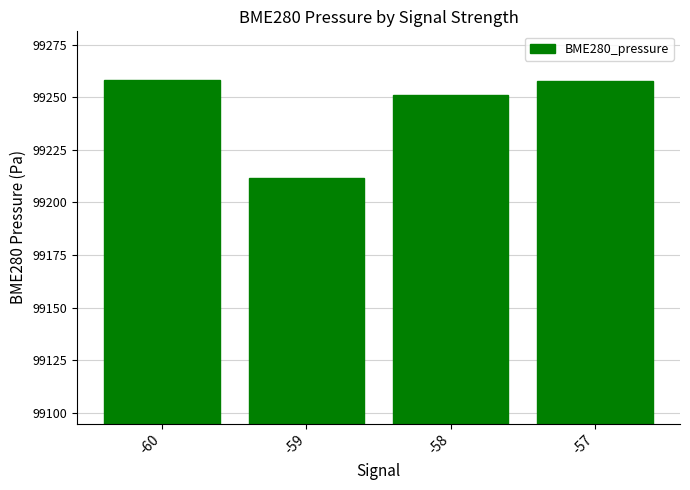

What is the value of the 4th bar from the left?

99257.6